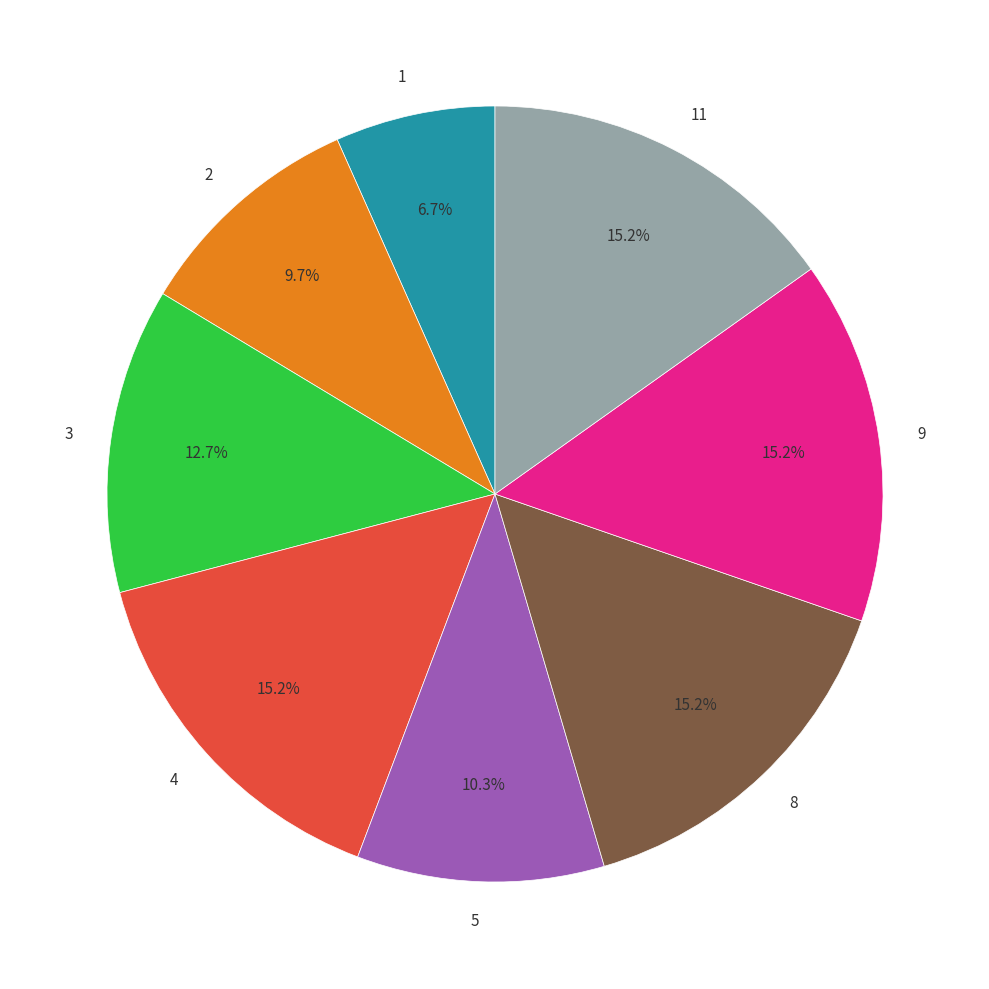

Is there any slice that represents more than half of the pie?

No